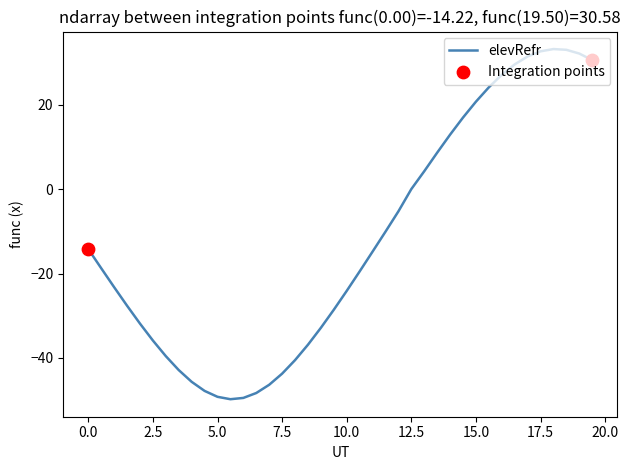

What is the smallest value displayed?

-49.8